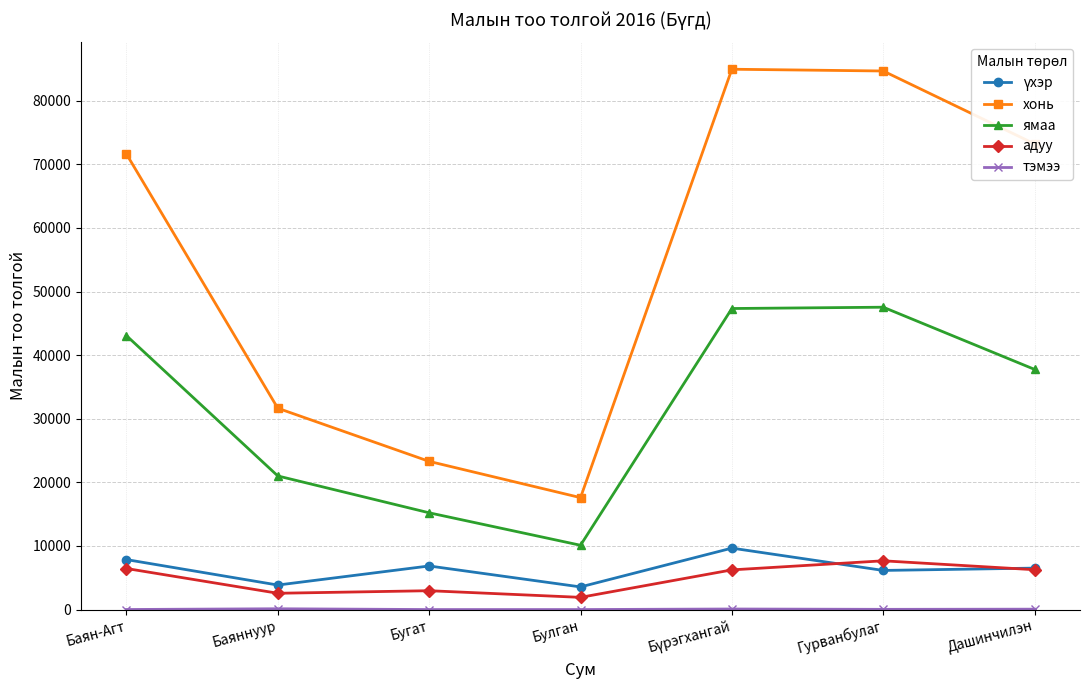

At which label is ямаа closest to 28822?

Баяннуур